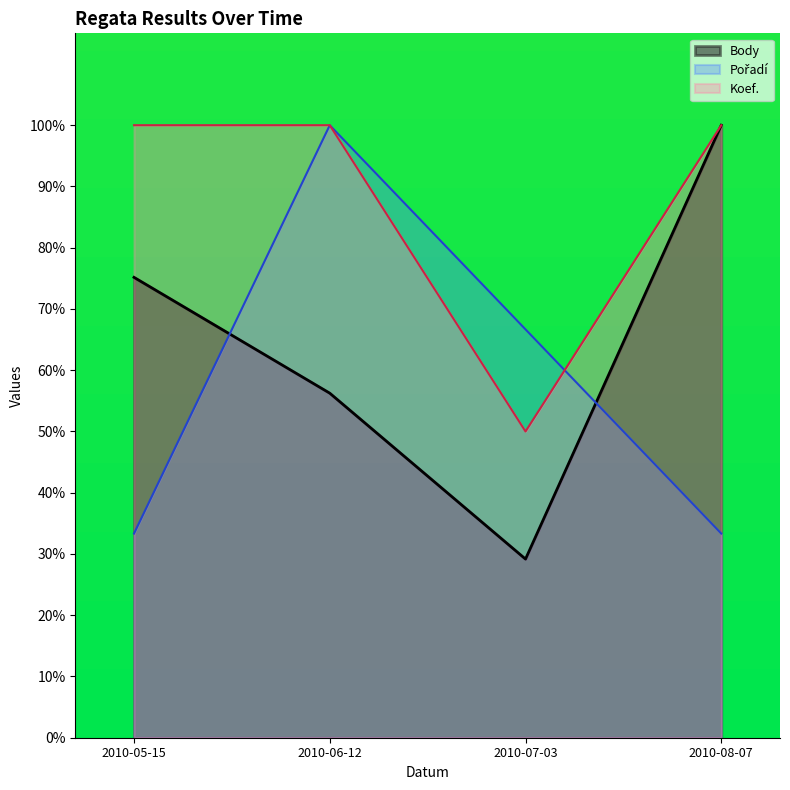

Which series has the largest total across all categories?

Koef.